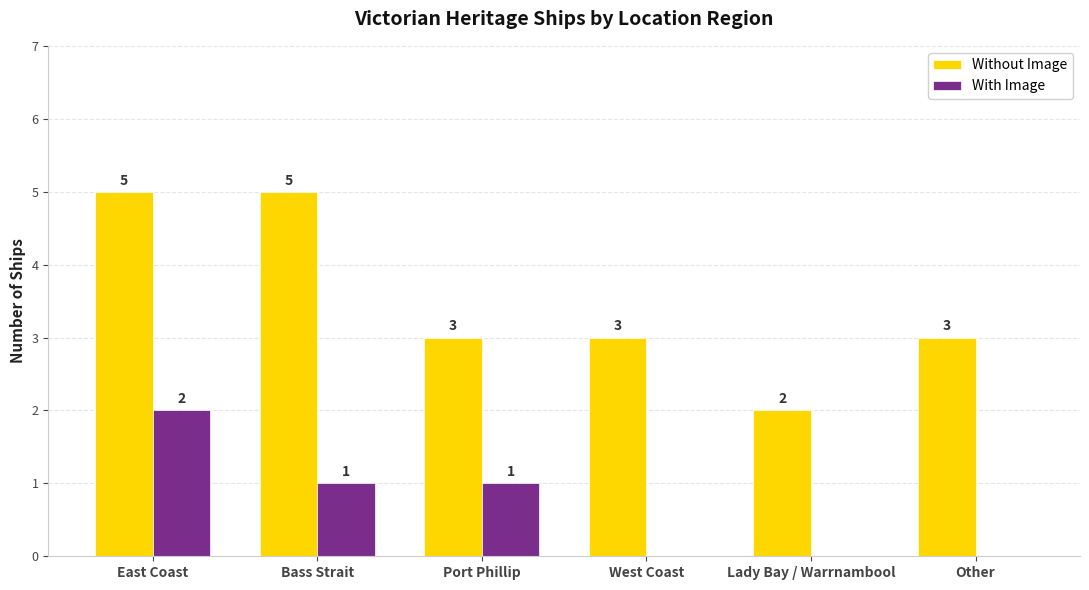

Is it true that Without Image equals 3 at West Coast?

True